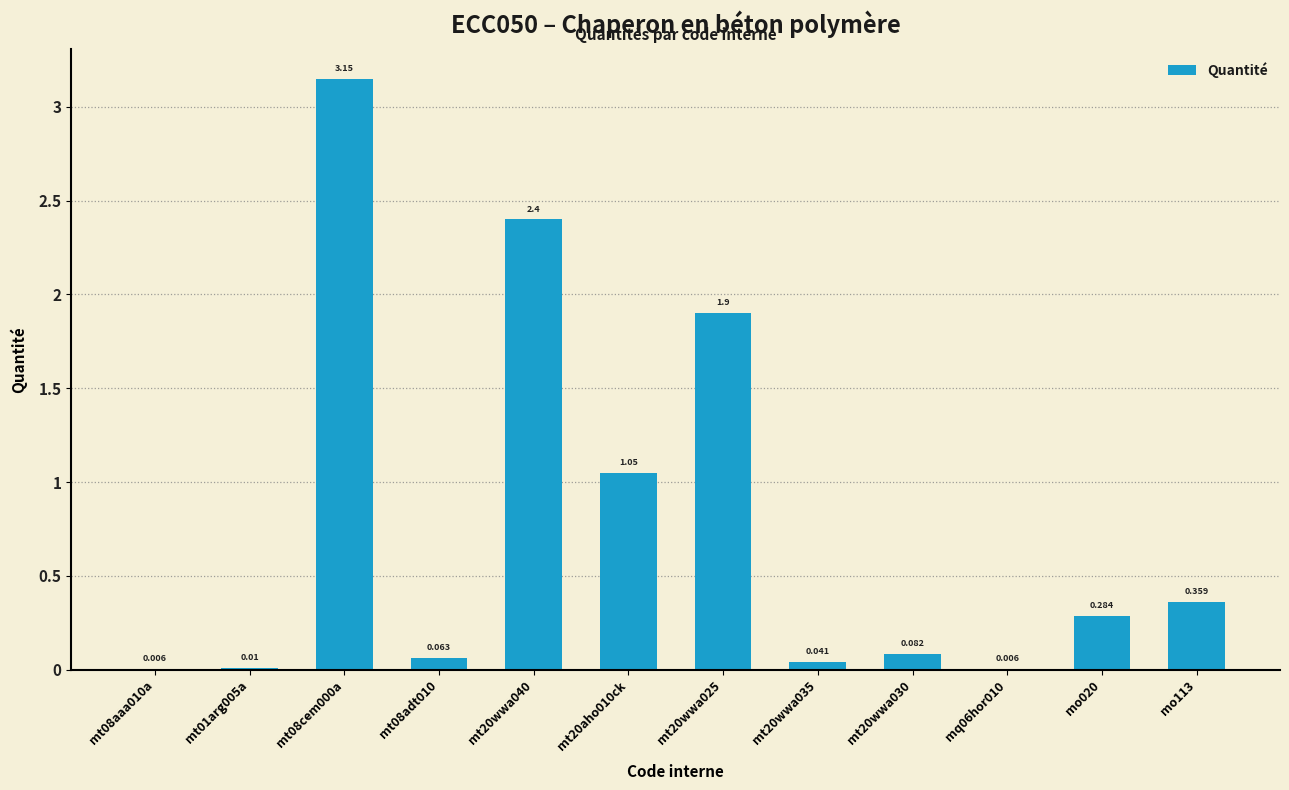

What is the sum of all values?

9.4